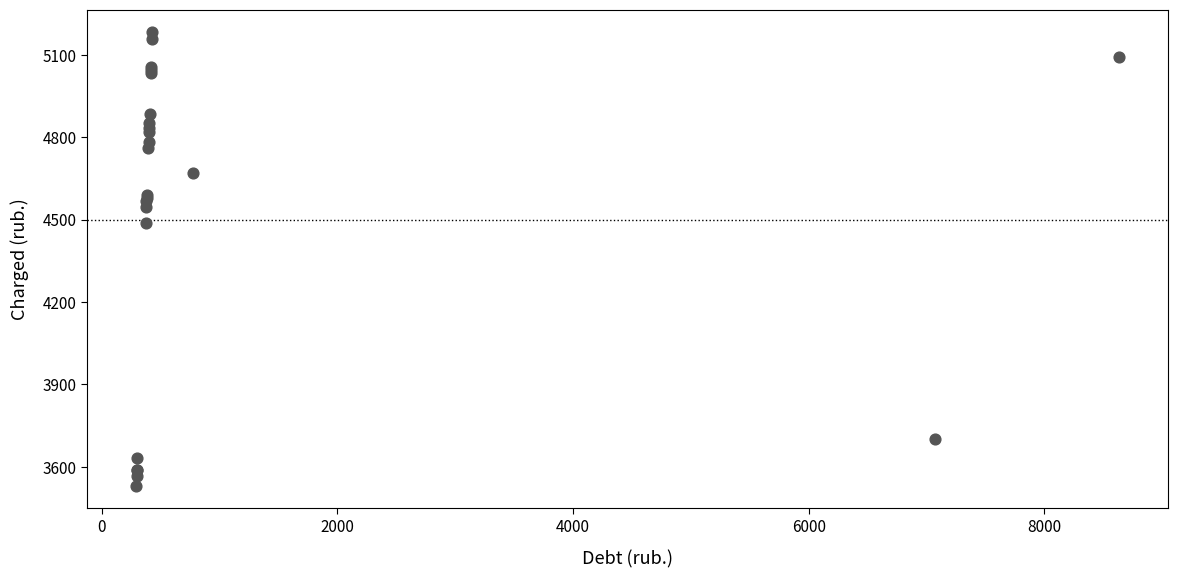

What Y value in the scatter plot is closest to 4355?

4486.9